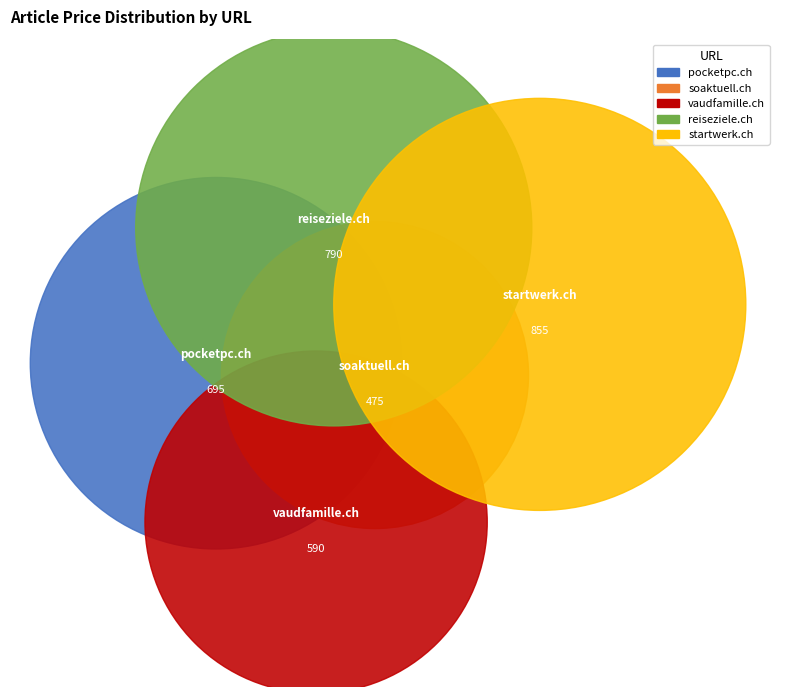

Which has a higher value, reiseziele.ch or startwerk.ch?

startwerk.ch